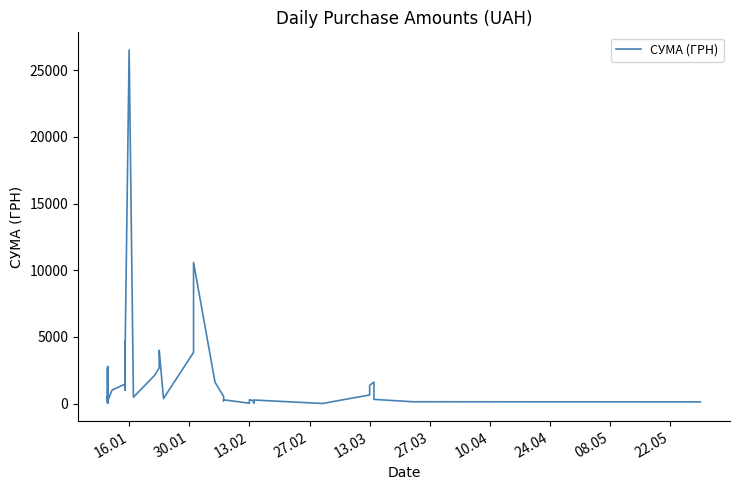

How many lines are shown in the chart?

1